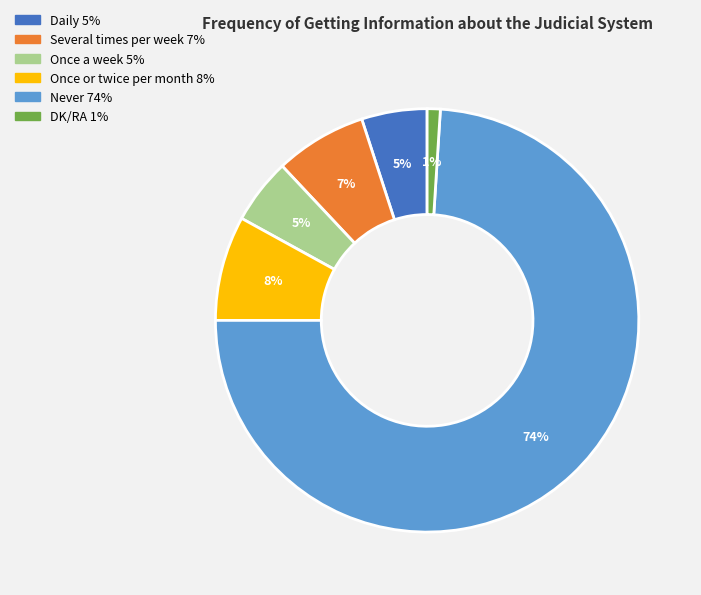

Approximately how many times larger is the value at Once or twice per month compared to Once a week?

1.6